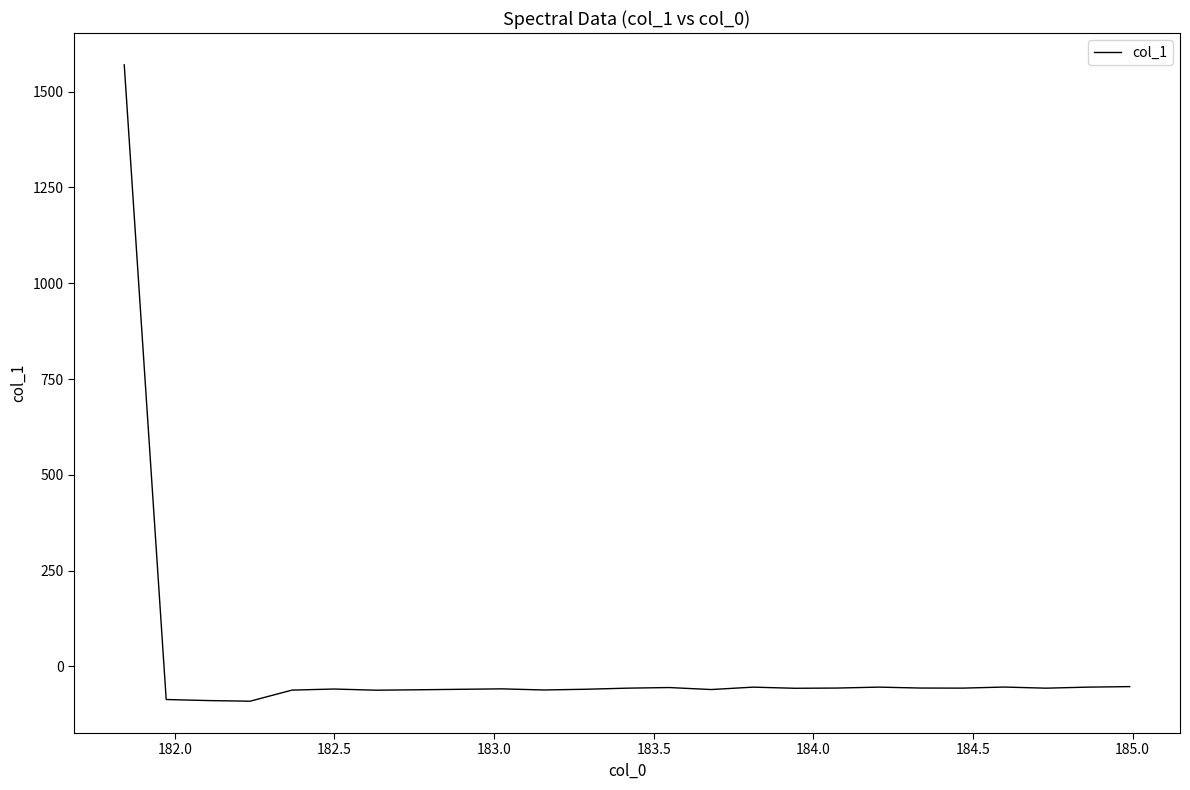

What is the minimum value shown in the chart?

-91.1